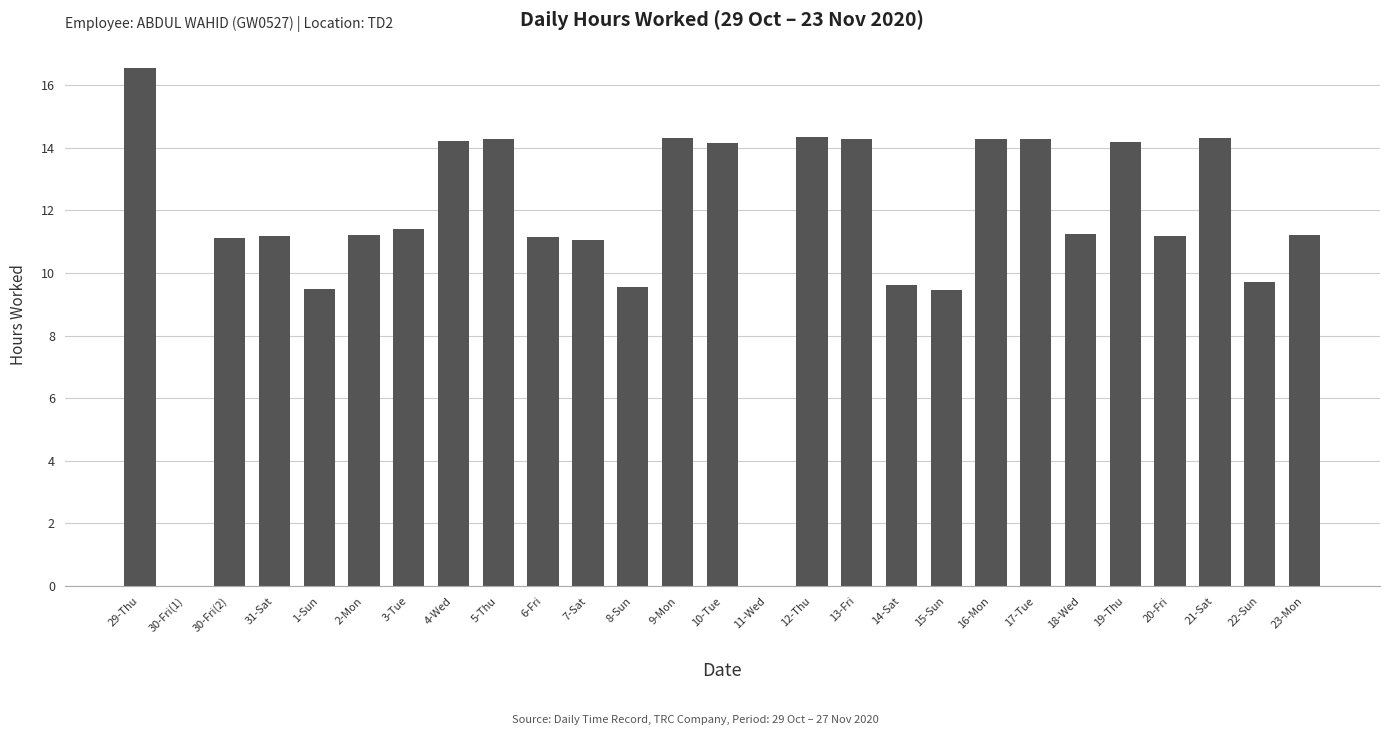

What is the greatest value displayed?

16.5